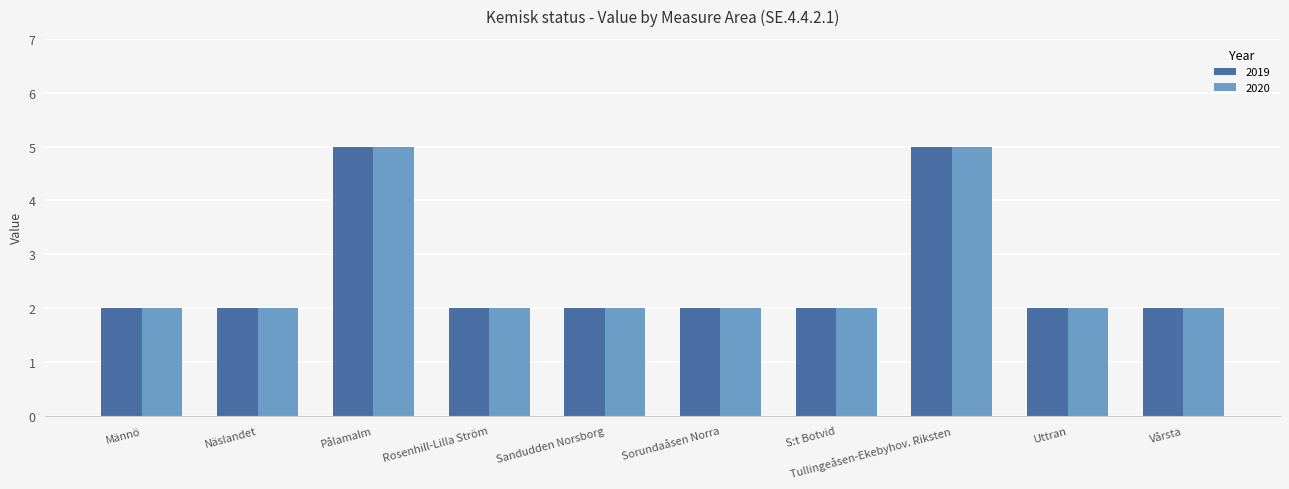

What is the total value across all series at Näslandet?

4